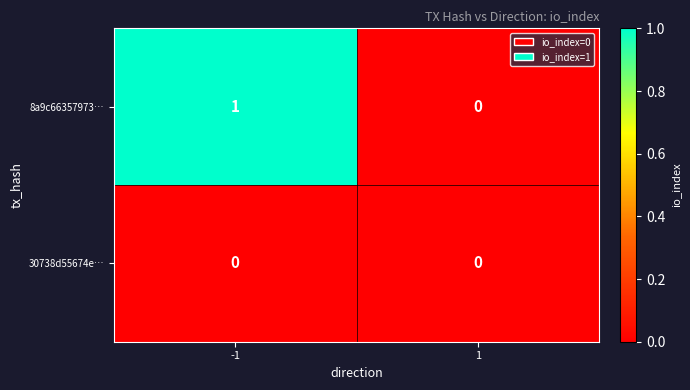

Which series has the largest total across all categories?

8a9c66357973…